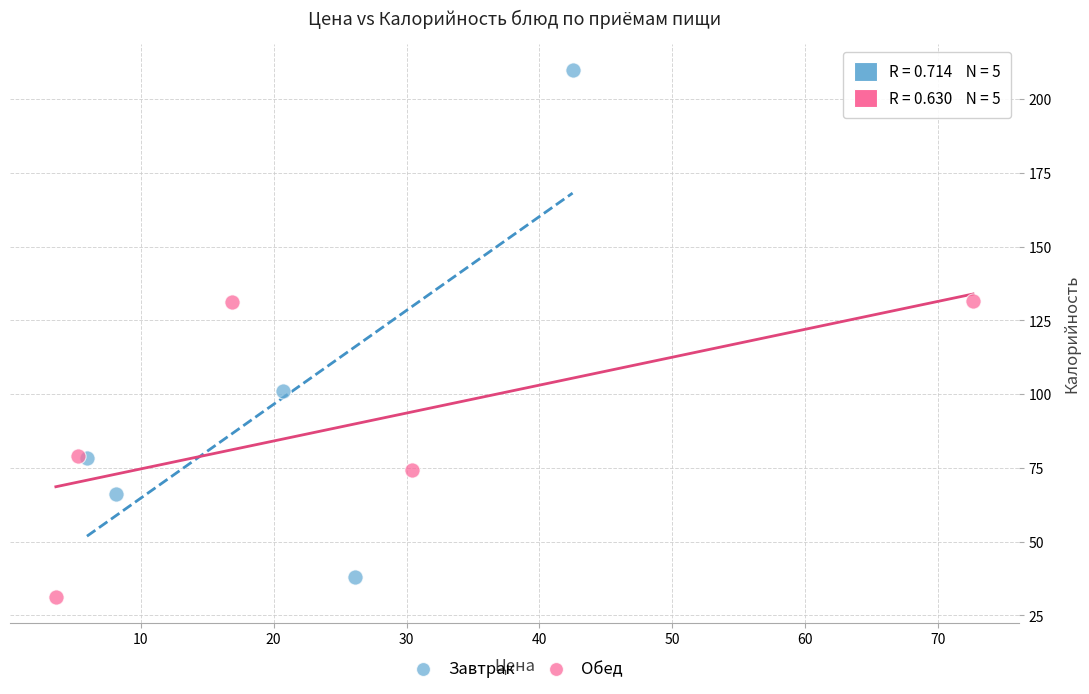

What are all the series names shown in the legend?

Завтрак, Обед